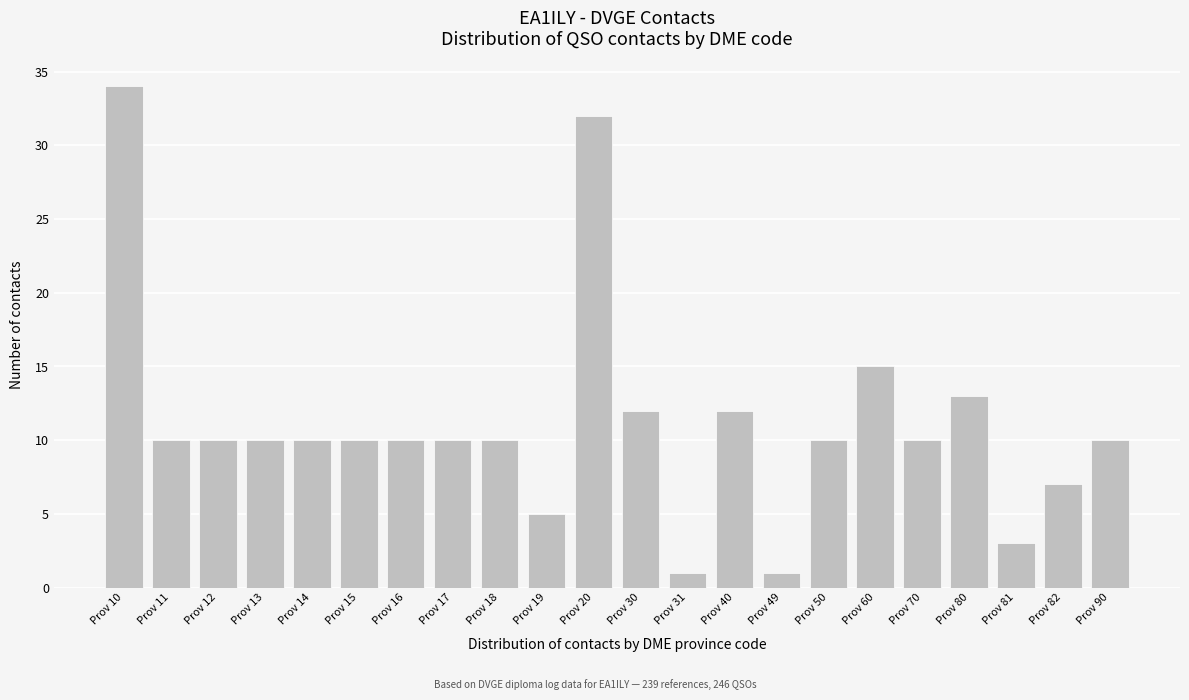

Reading right to left, transcribe all the data shown in this chart.

Prov 90=10	Prov 82=7	Prov 81=3	Prov 80=13	Prov 70=10	Prov 60=15	Prov 50=10	Prov 49=1	Prov 40=12	Prov 31=1	Prov 30=12	Prov 20=32	Prov 19=5	Prov 18=10	Prov 17=10	Prov 16=10	Prov 15=10	Prov 14=10	Prov 13=10	Prov 12=10	Prov 11=10	Prov 10=34